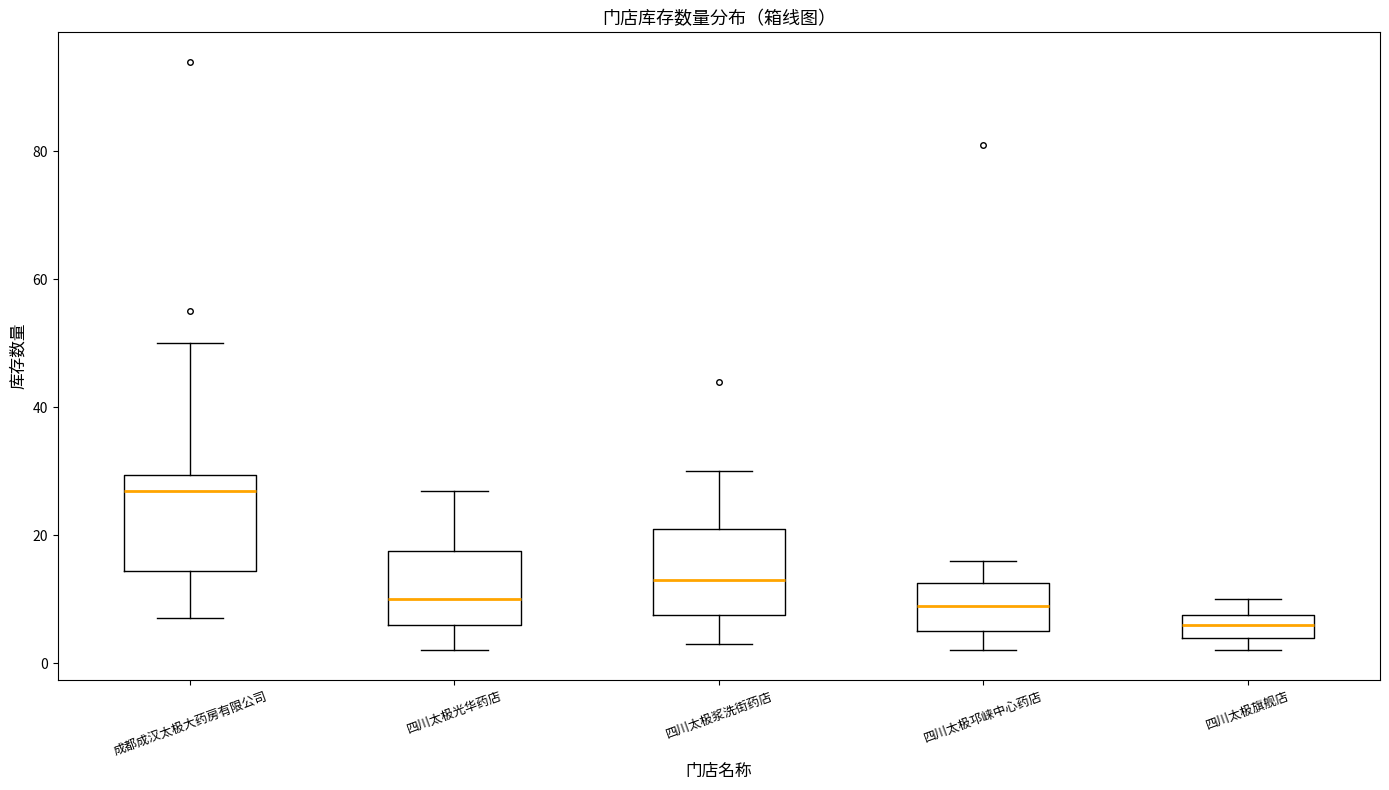

Reading left to right, transcribe this box plot: for each box, give where its median line is, the range the box spans, and where its two whiskers end, as read against the y-axis. The values are not printed on the chart, so give them approximately, as read against the axis.

成都成汉太极大药房有限公司: median 28, box 14 to 30, whiskers 8 to 50
四川太极光华药店: median 10, box 6 to 18, whiskers 2 to 28
四川太极浆洗街药店: median 14, box 8 to 22, whiskers 4 to 30
四川太极邛崃中心药店: median 10, box 6 to 12, whiskers 2 to 16
四川太极旗舰店: median 6, box 4 to 8, whiskers 2 to 10